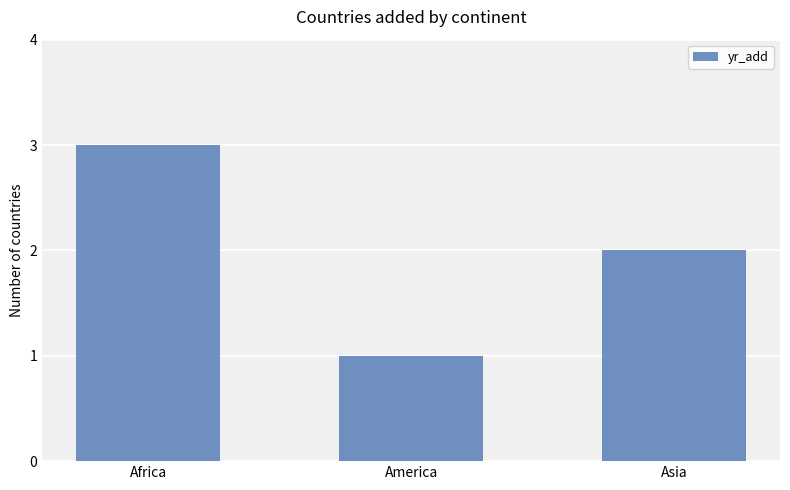

What is the difference between the second highest and minimum values?

1